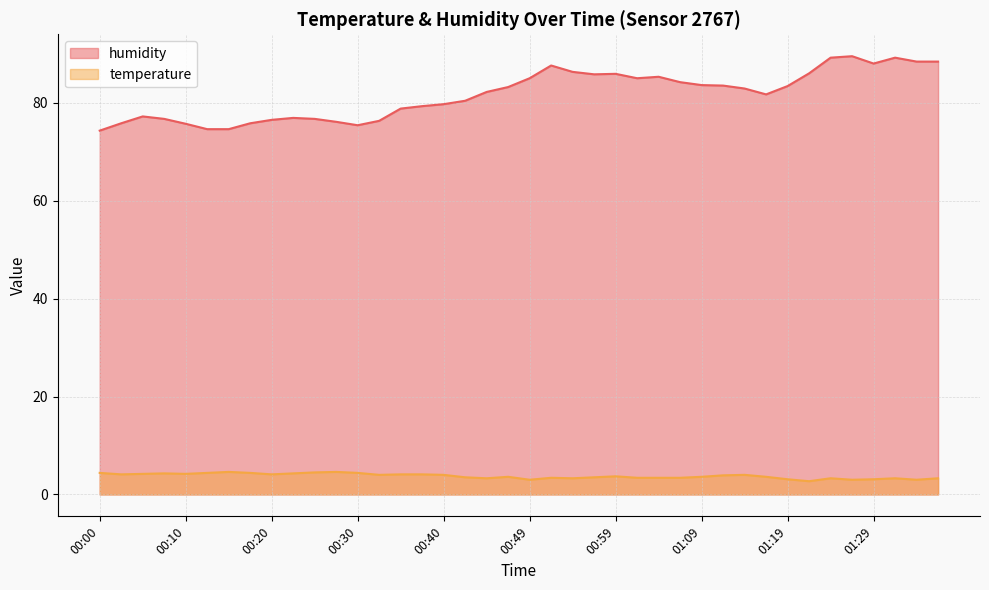

The value of temperature at 01:14 is 2.4. True or false?

False